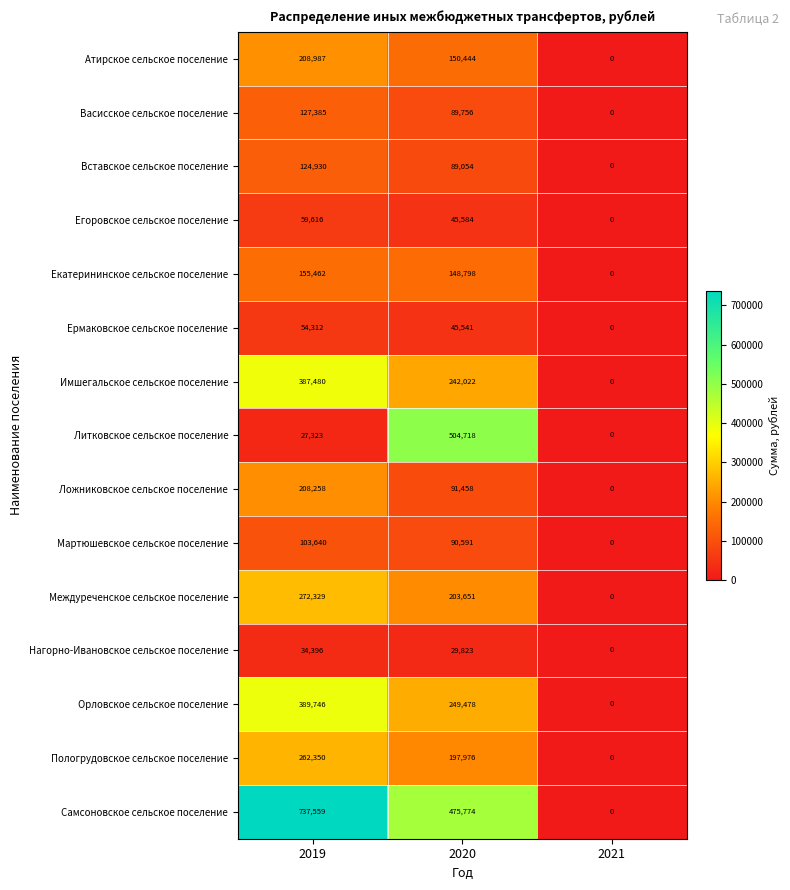

How many values in Атирское сельское поселение are above zero?

2